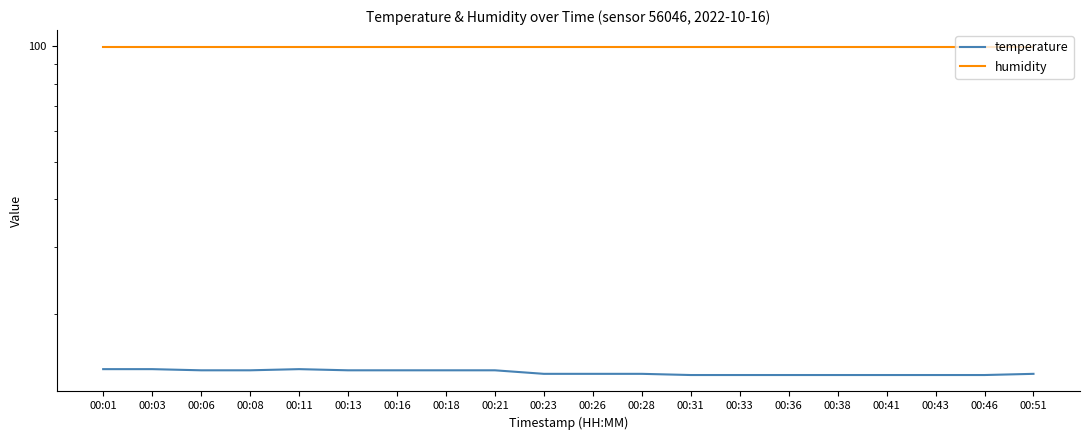

At which category does the chart reach its minimum across all series?

00:31